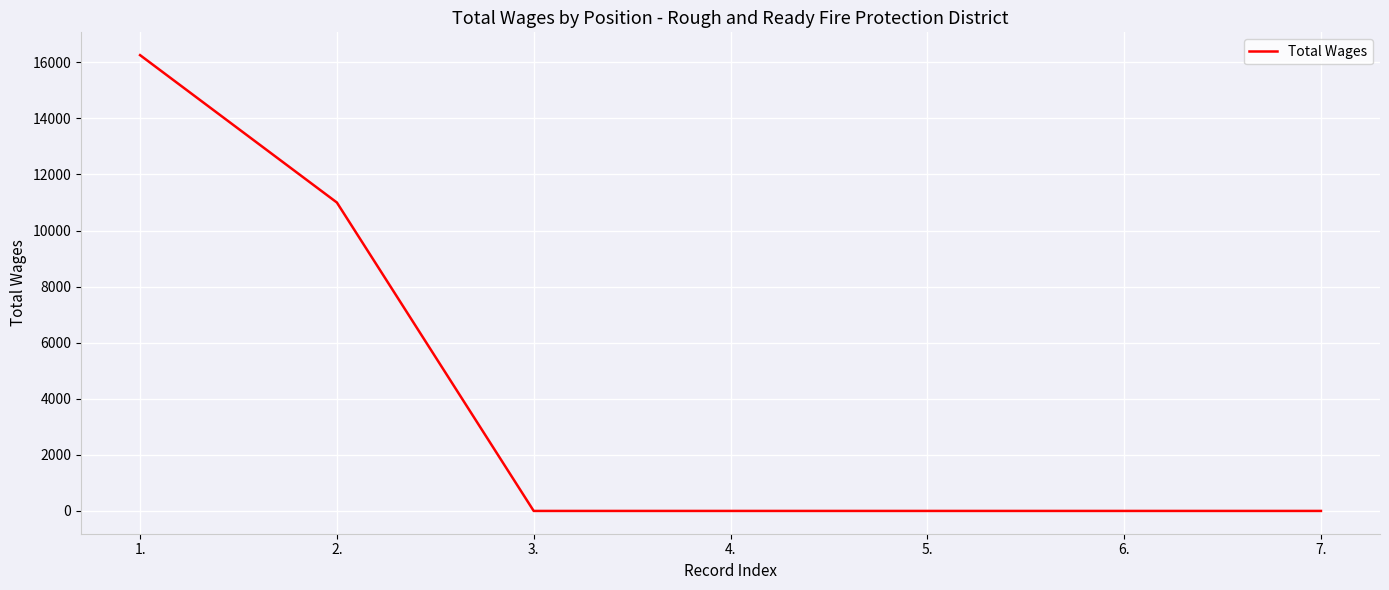

The value at 6. is -5283. True or false?

False